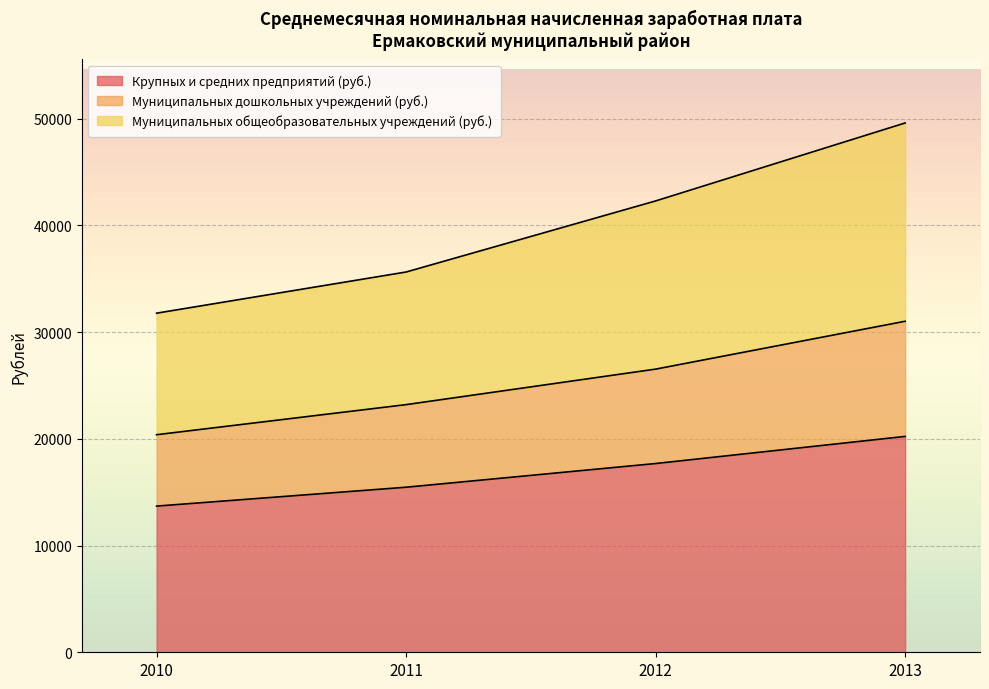

At which label does Муниципальных общеобразовательных учреждений (руб.) first exceed 42298?

2012